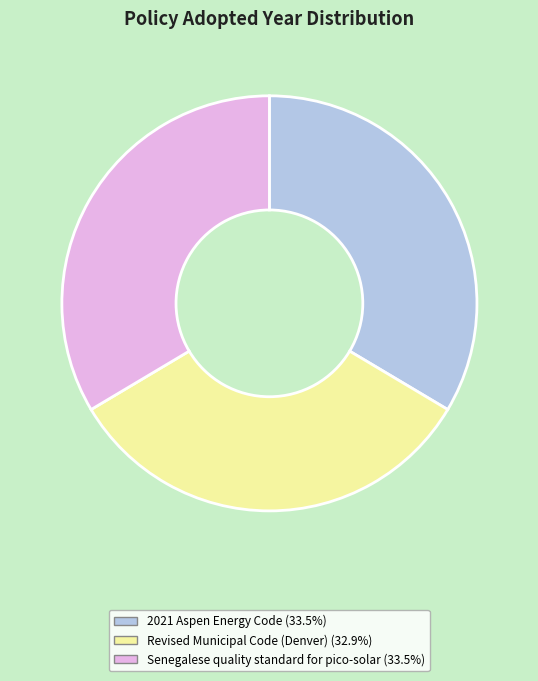

Is there any slice that represents more than half of the pie?

No